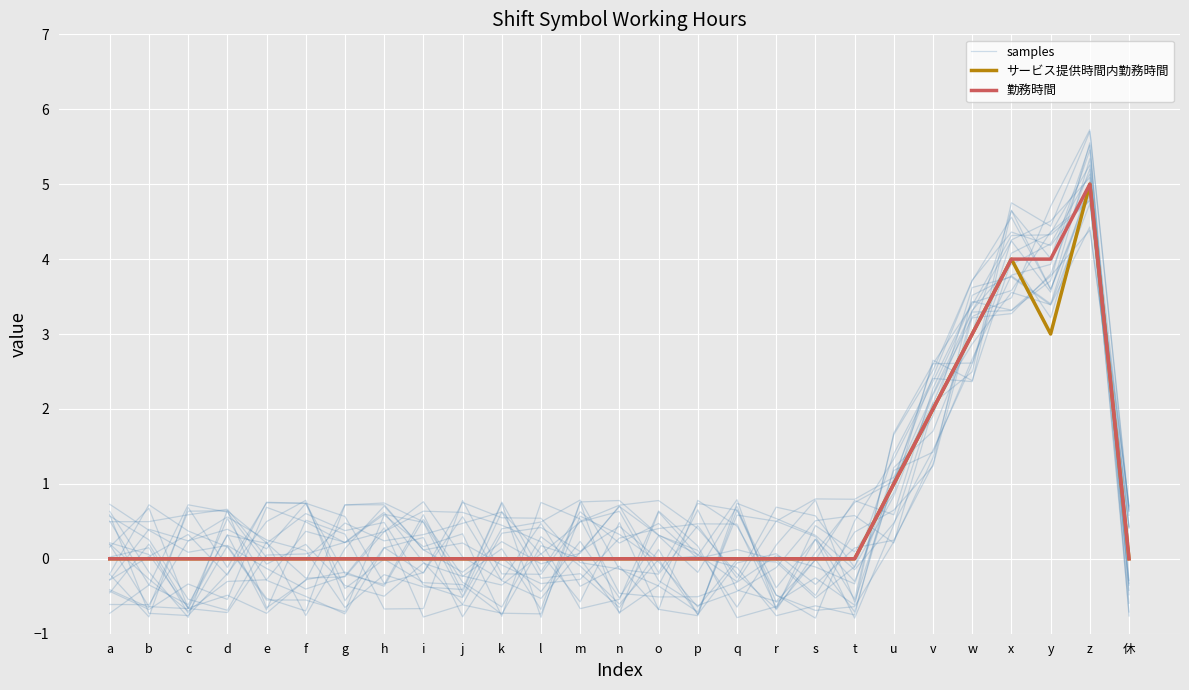

Reading right to left, transcribe all the data shown in this chart.

samples: -0.5	5.5	3.9	3.8	2.7	1.4	1.2	-0.3	-0.1	0.0	-0.3	-0.5	-0.5	-0.5	0.5	0.8	-0.8	0.3	0.2	0.6	-0.7	-0.6	-0.6	0.2	0.4	0.7	-0.2
サービス提供時間内勤務時間: 0.0	5.0	3.0	4.0	3.0	2.0	1.0	0.0	0.0	0.0	0.0	0.0	0.0	0.0	0.0	0.0	0.0	0.0	0.0	0.0	0.0	0.0	0.0	0.0	0.0	0.0	0.0
勤務時間: 0.0	5.0	4.0	4.0	3.0	2.0	1.0	0.0	0.0	0.0	0.0	0.0	0.0	0.0	0.0	0.0	0.0	0.0	0.0	0.0	0.0	0.0	0.0	0.0	0.0	0.0	0.0